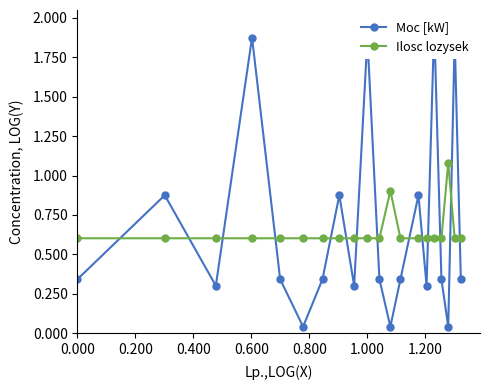

What is the highest value of the Ilosc lozysek series?

1.1